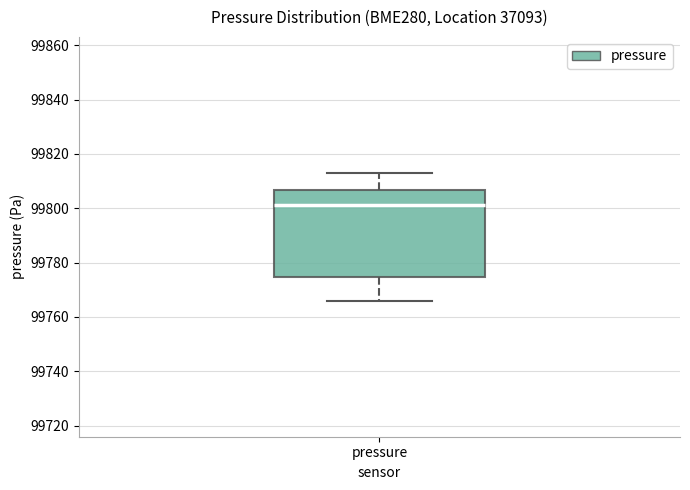

Read this box plot against the y-axis: the position of the median line, the range covered by the box, and the ends of both whiskers. The values are not printed on the chart, so give them approximately, as read against the axis.

median 99802, box 99774 to 99806, whiskers 99766 to 99814